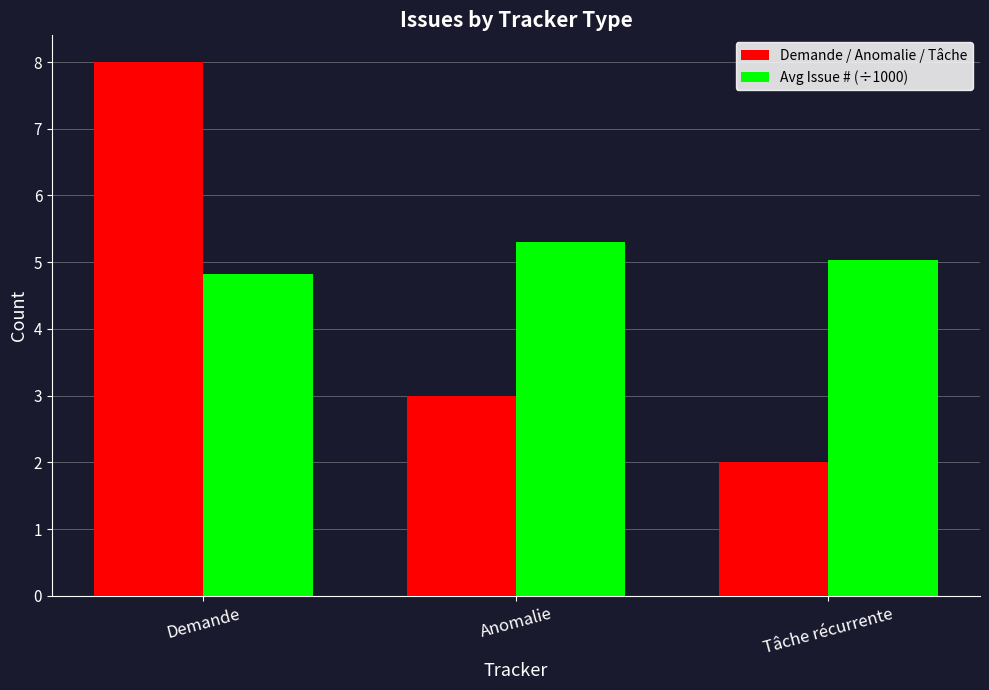

What is the difference between the maximum and minimum values in the Avg Issue # (÷1000) series?

0.5